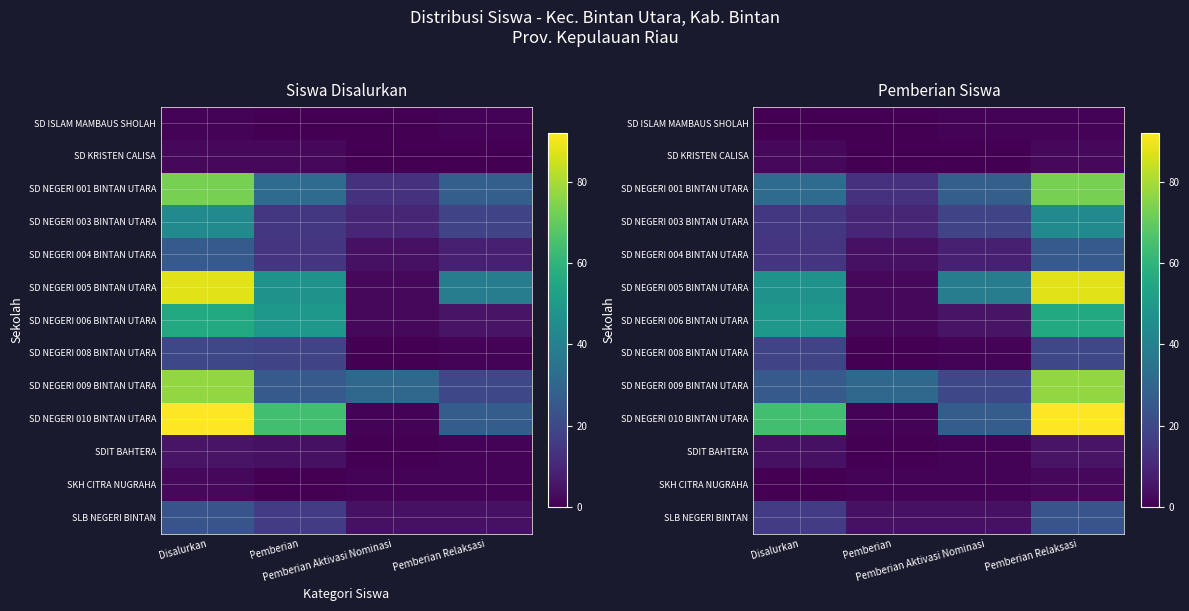

What is the difference between the second highest and minimum values in the SD NEGERI 009 BINTAN UTARA series?

11